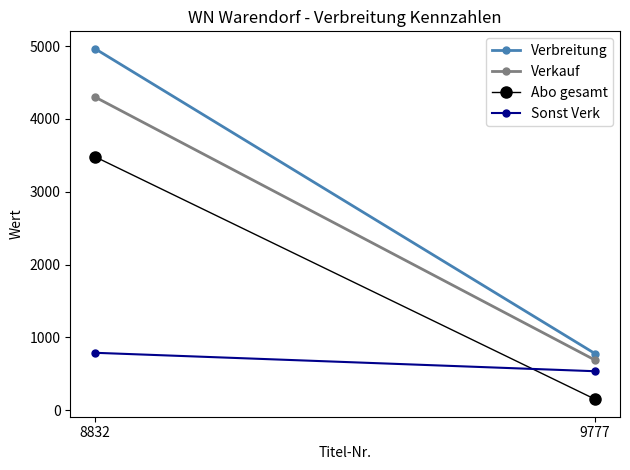

Reading left to right, list all the values displayed in this chart.

Verbreitung: 4962	779
Verkauf: 4299	690
Abo gesamt: 3479	153
Sonst Verk: 790	537